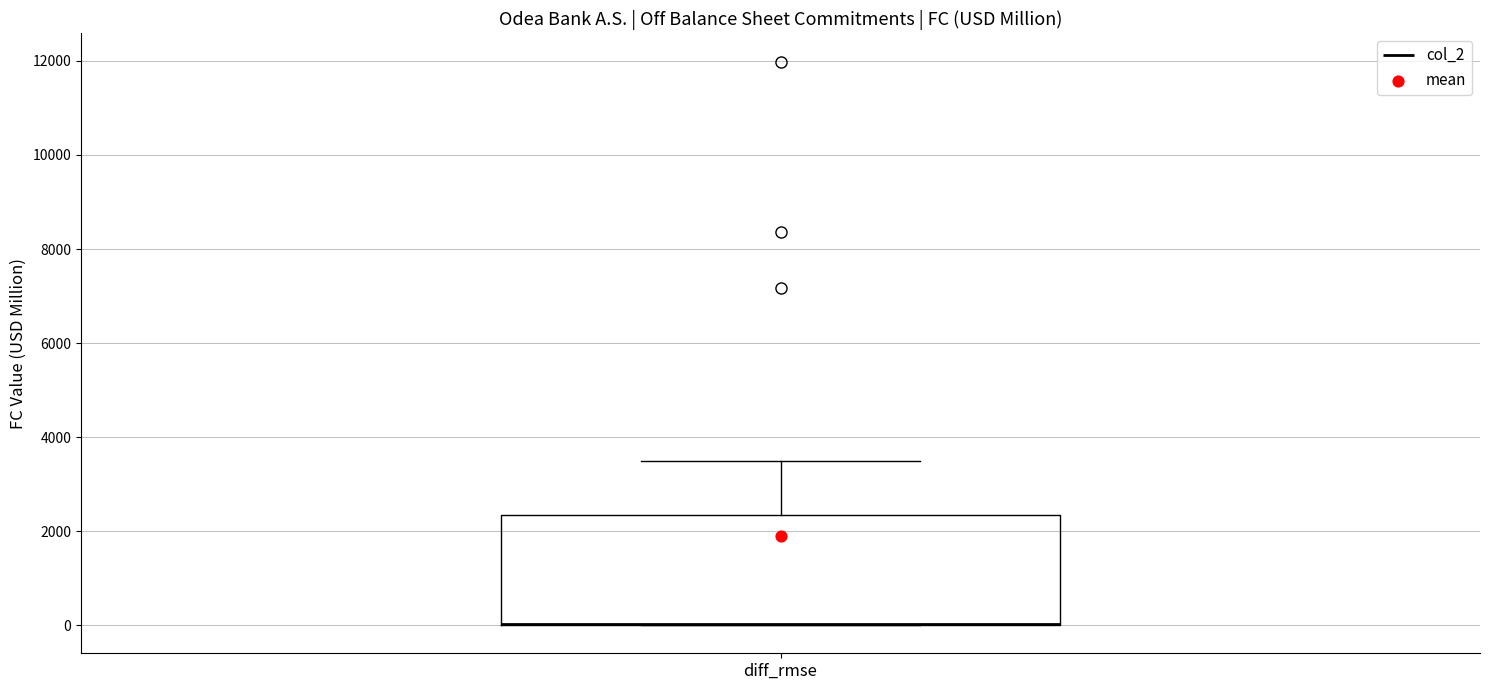

Transcribe this box plot: give where the median line is, the range the box spans, and where the two whiskers end, as read against the y-axis. The values are not printed on the chart, so give them approximately, as read against the axis.

median 0 (drawn on the box's lower edge), box 0 to 2400, whiskers 0 to 3400